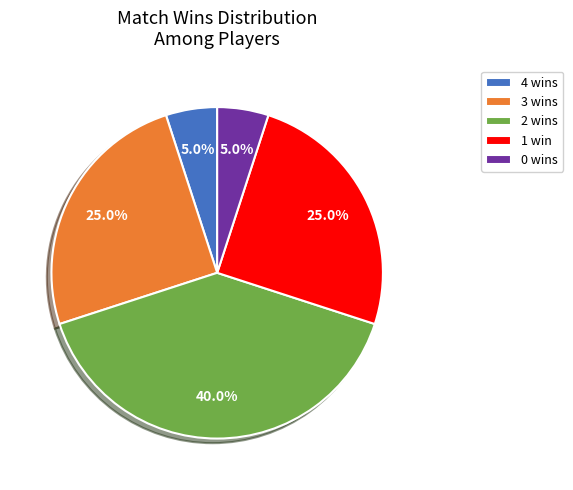

Approximately how many times larger is the value at 0 wins compared to 4 wins?

1.0